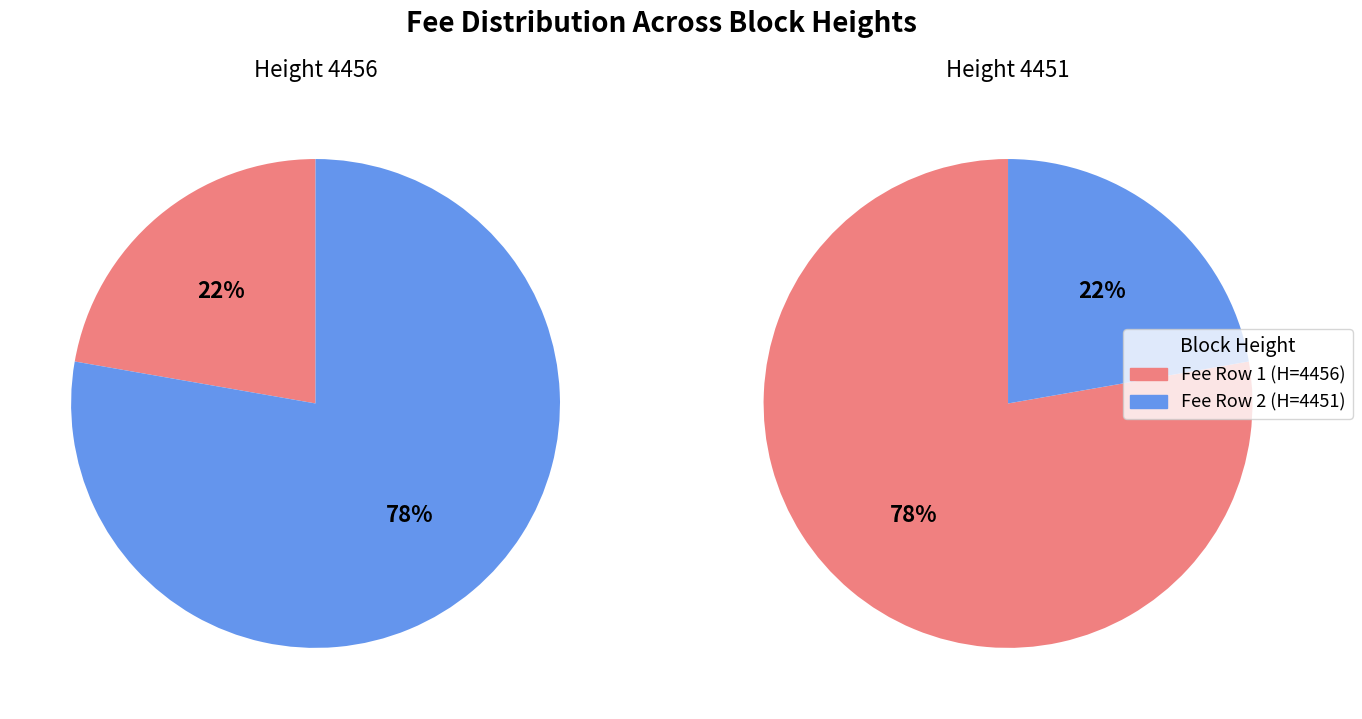

To the nearest percent, what is the average slice percentage?

50%